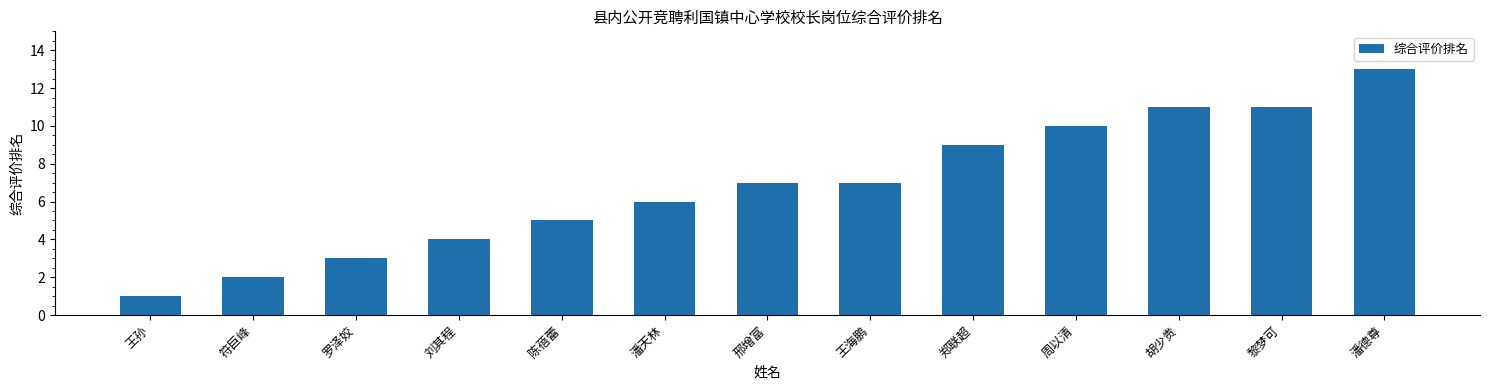

How many distinct data groups are displayed?

1